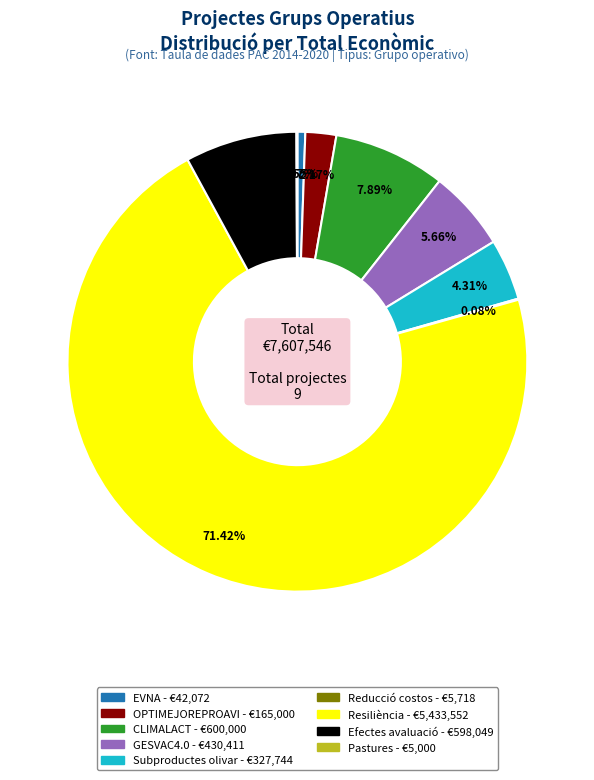

Is Efectes avaluació the majority of the pie?

No